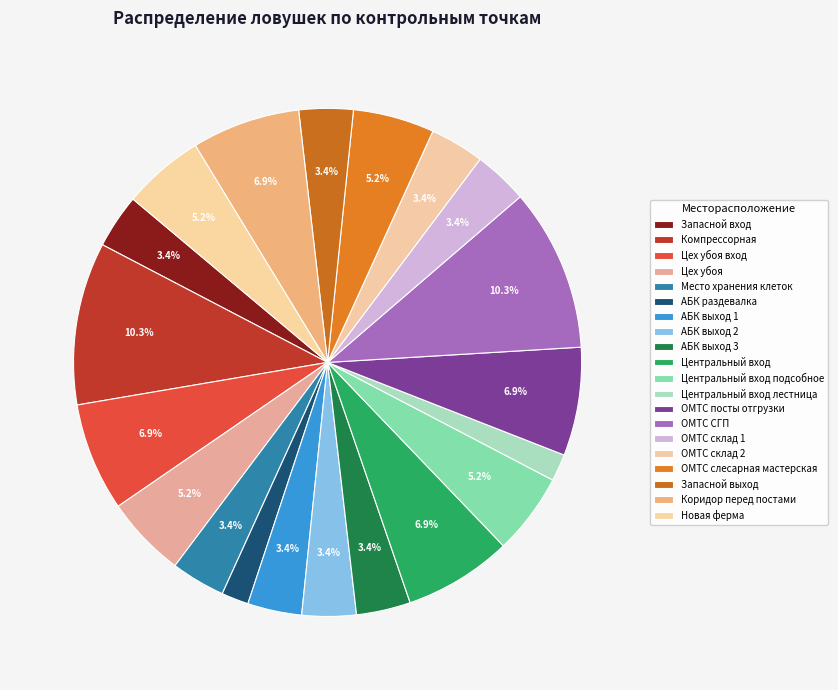

Count the number of slices in the pie.

20